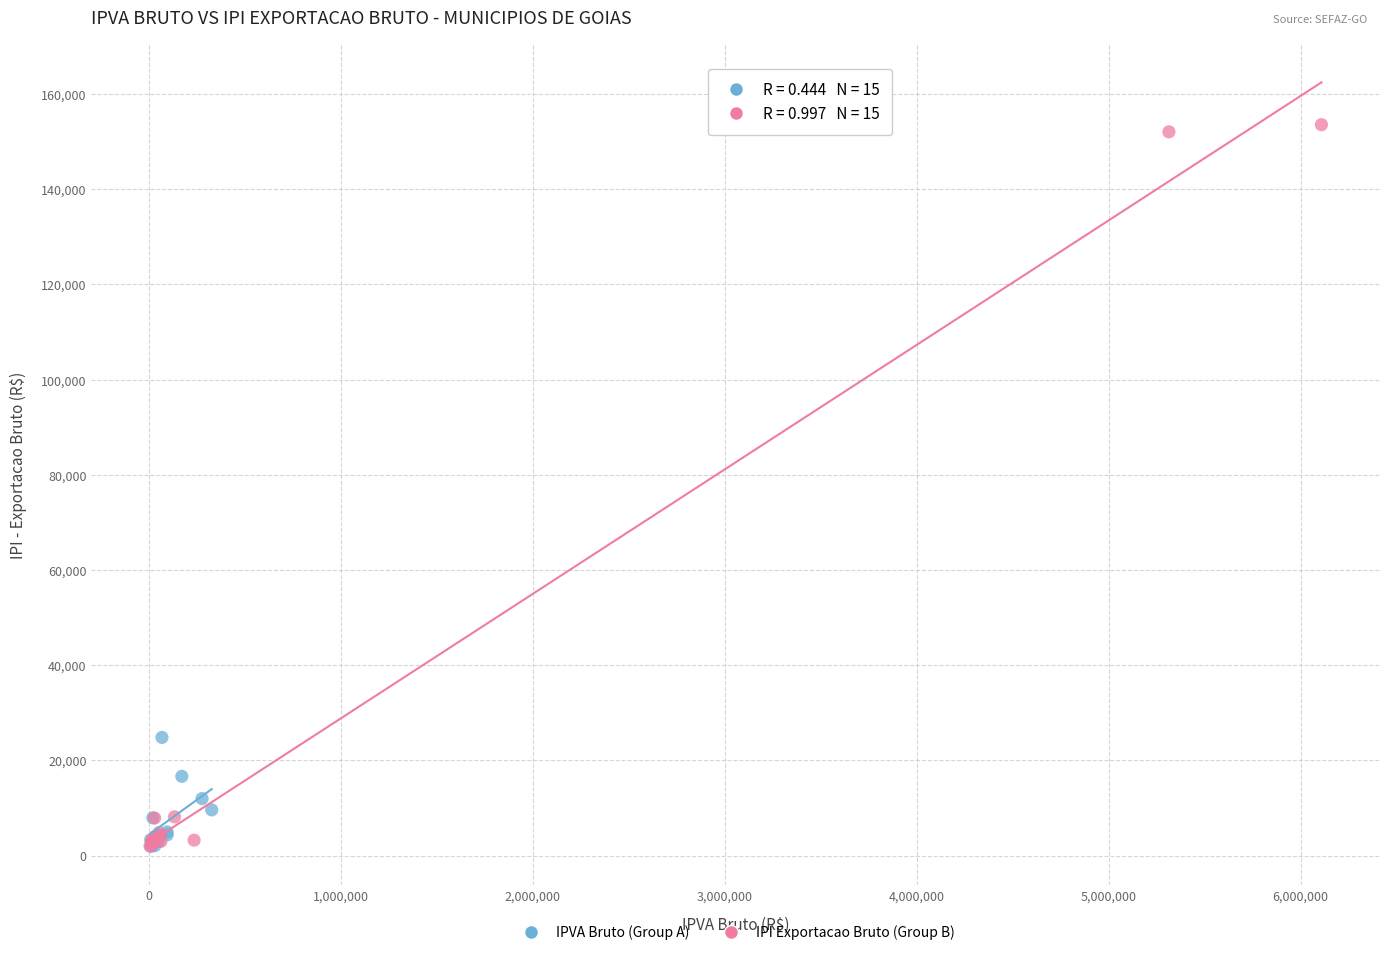

What are all the series names shown in the legend?

IPVA Bruto (Group A), IPI Exportacao Bruto (Group B)